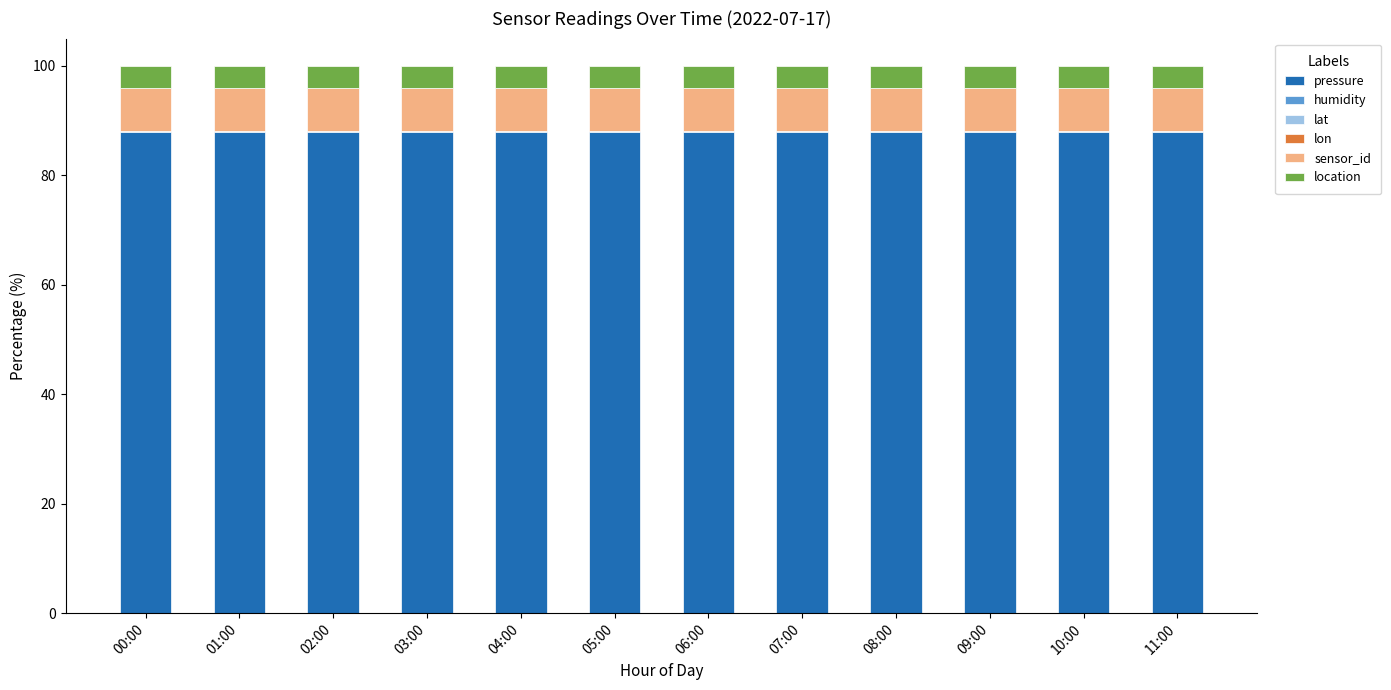

What is the highest value of the pressure series?

88.0